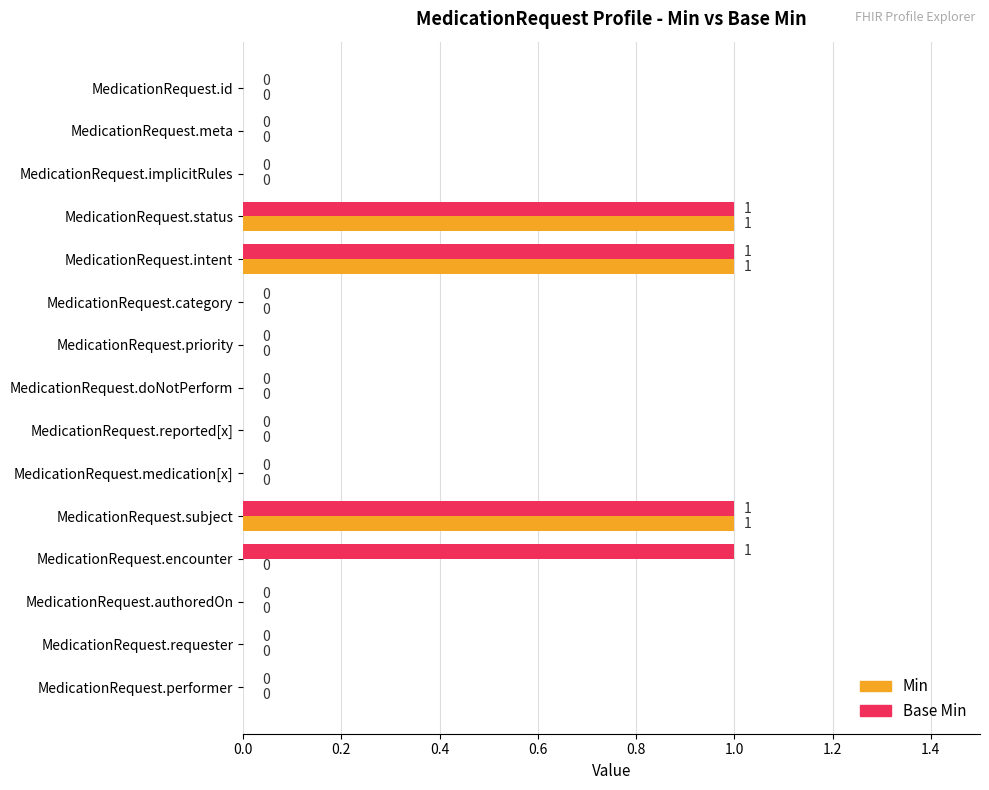

Which series has the largest total across all categories?

Base Min